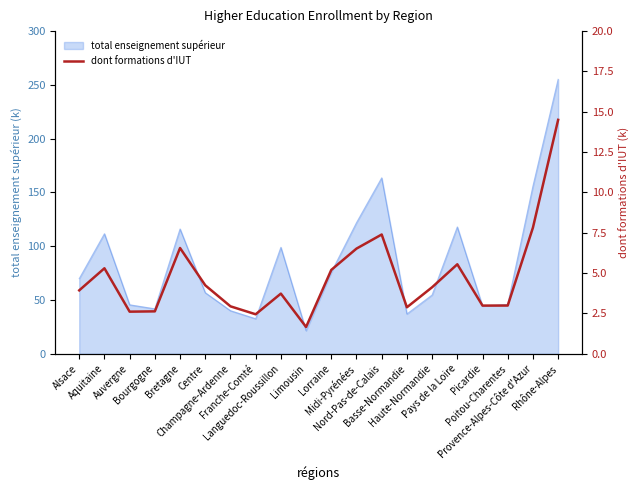

What is the lowest value of the total enseignement supérieur series?

21.5